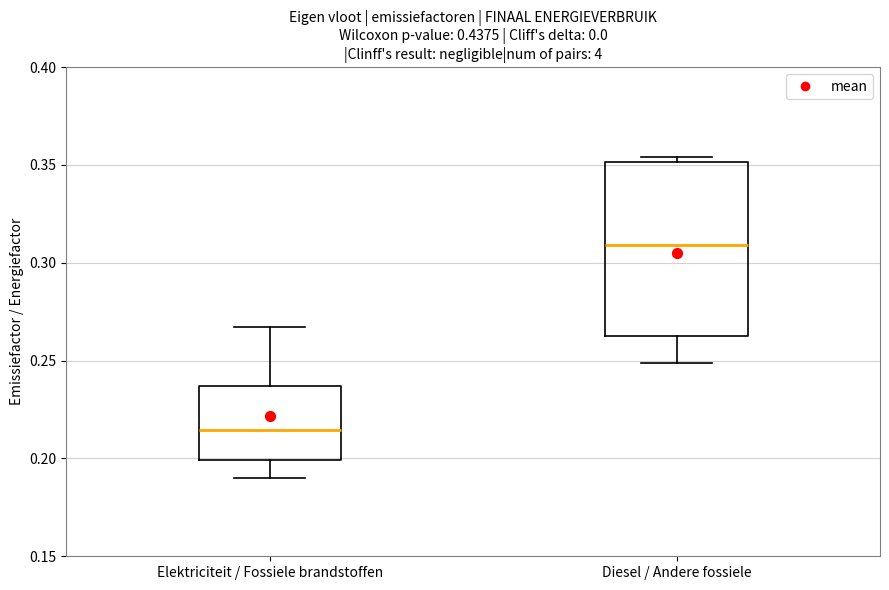

Which box has the highest median line?

Diesel / Andere fossiele